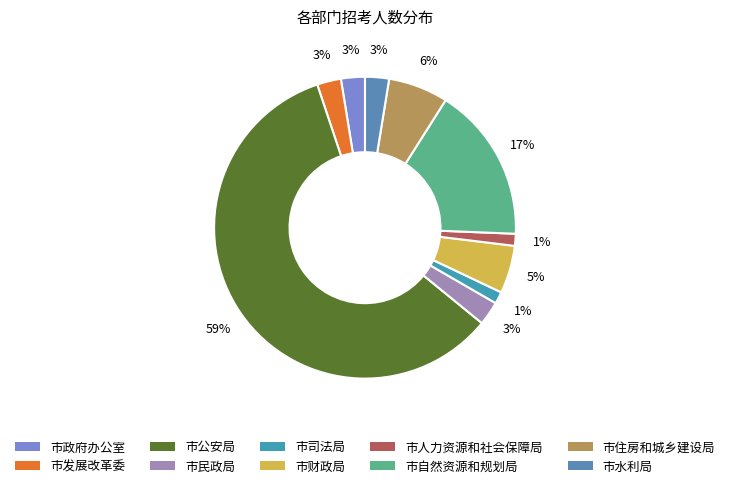

How many slices are in this pie chart?

10